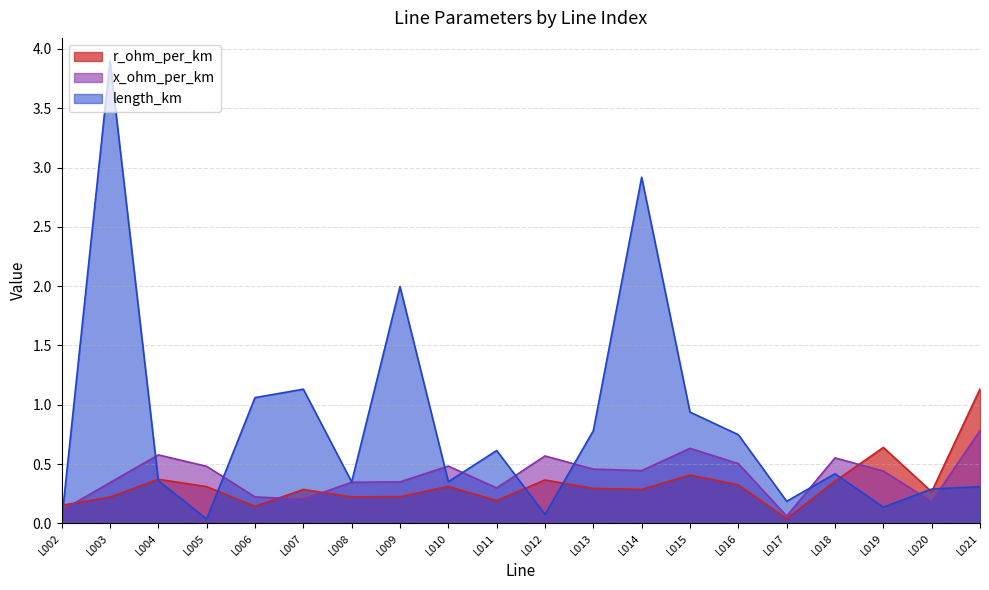

Reading left to right, list all the values displayed in this chart.

r_ohm_per_km: L002=0.2	L003=0.2	L004=0.4	L005=0.3	L006=0.1	L007=0.3	L008=0.2	L009=0.2	L010=0.3	L011=0.2	L012=0.4	L013=0.3	L014=0.3	L015=0.4	L016=0.3	L017=0.0	L018=0.4	L019=0.6	L020=0.3	L021=1.1
x_ohm_per_km: L002=0.1	L003=0.3	L004=0.6	L005=0.5	L006=0.2	L007=0.2	L008=0.3	L009=0.3	L010=0.5	L011=0.3	L012=0.6	L013=0.5	L014=0.4	L015=0.6	L016=0.5	L017=0.1	L018=0.6	L019=0.4	L020=0.2	L021=0.8
length_km: L002=0.0	L003=3.9	L004=0.4	L005=0.0	L006=1.1	L007=1.1	L008=0.3	L009=2.0	L010=0.4	L011=0.6	L012=0.1	L013=0.8	L014=2.9	L015=0.9	L016=0.7	L017=0.2	L018=0.4	L019=0.1	L020=0.3	L021=0.3